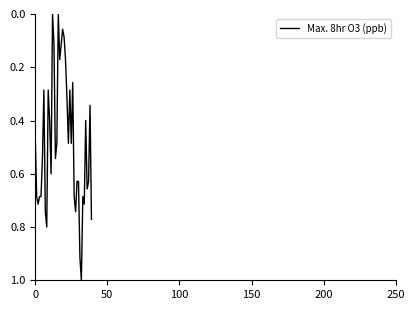

What is the greatest value displayed?

1.0